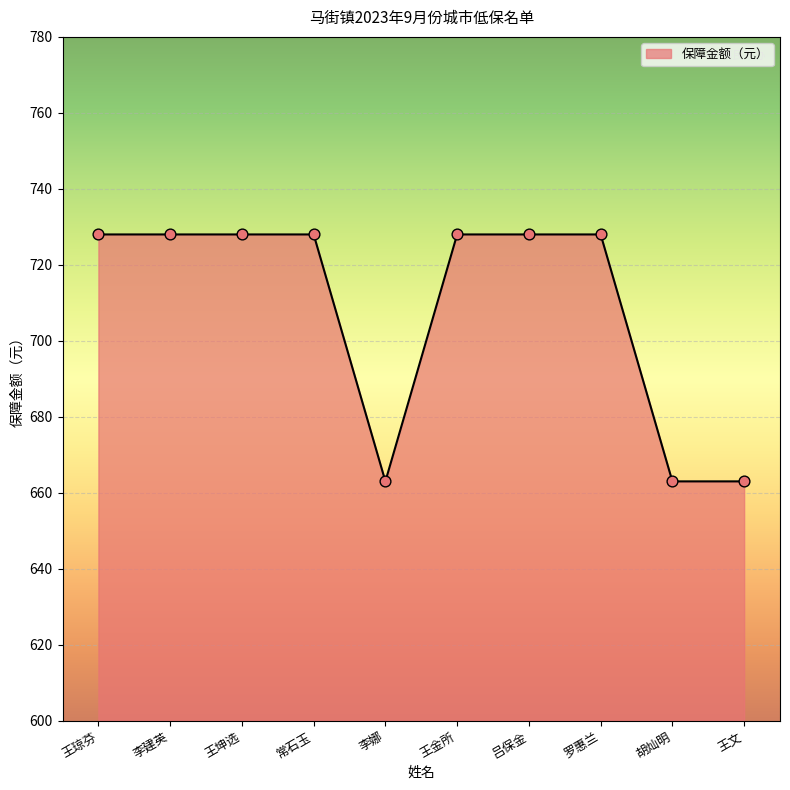

Between 常石玉 and 王文, which is larger?

常石玉